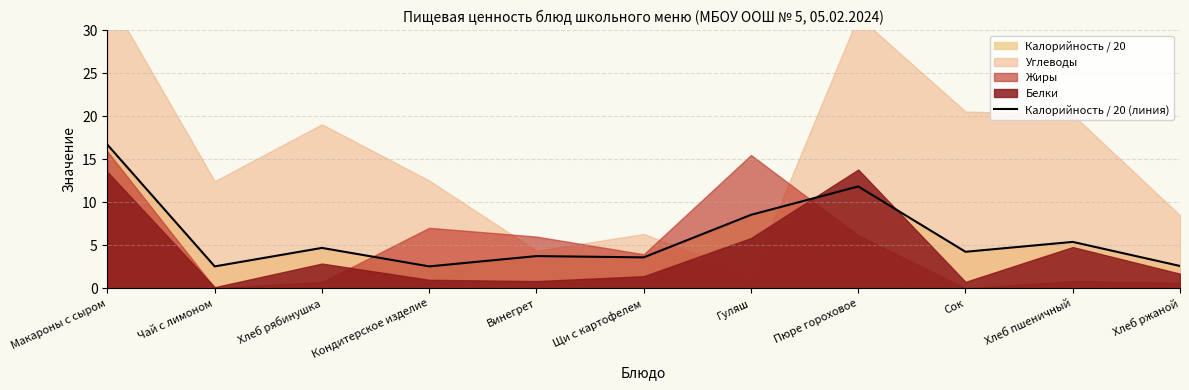

Does the chart have visible grid lines?

Yes